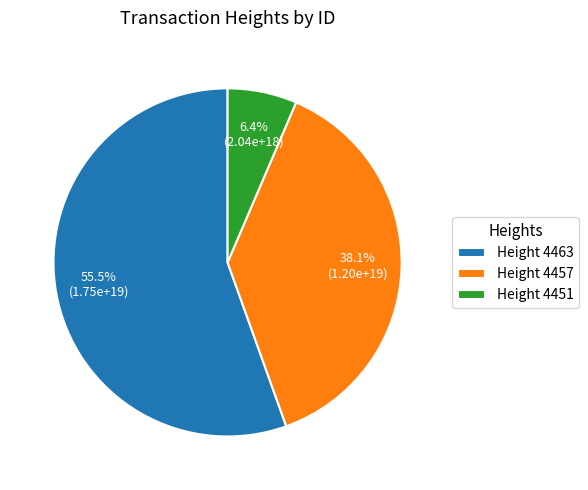

Rank the categories by value from highest to lowest.

Height 4463, Height 4457, Height 4451